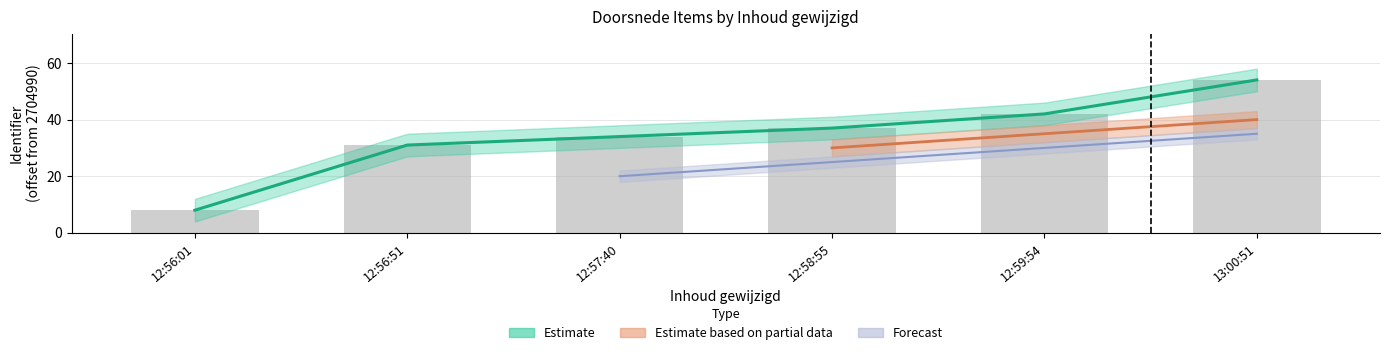

Which series has the widest spread of values?

Estimate